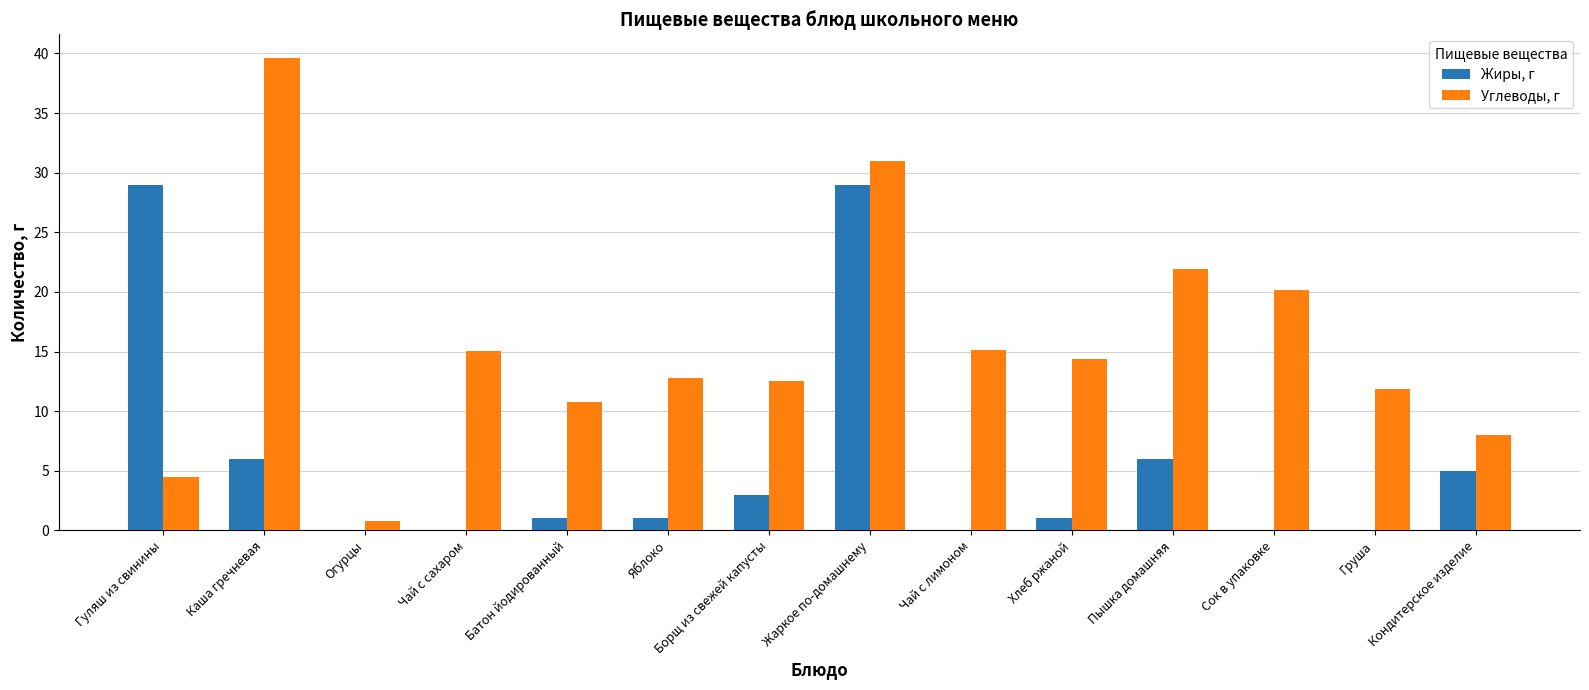

How many categories are shown in the chart?

14